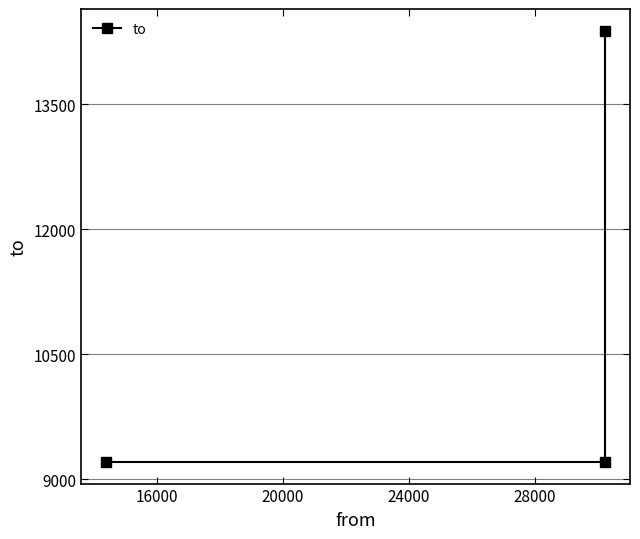

What is the minimum value shown in the chart?

9207